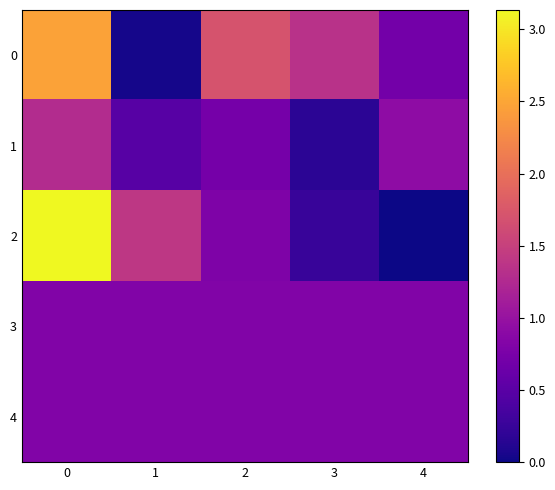

What is the difference between the highest and lowest values at 1?

1.4